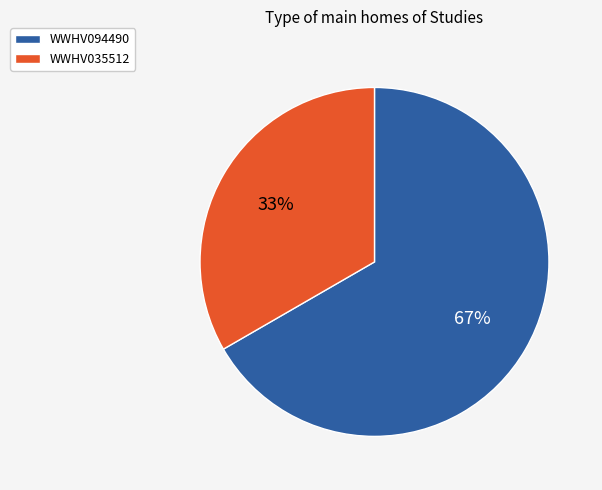

Which slice is the smallest?

WWHV035512